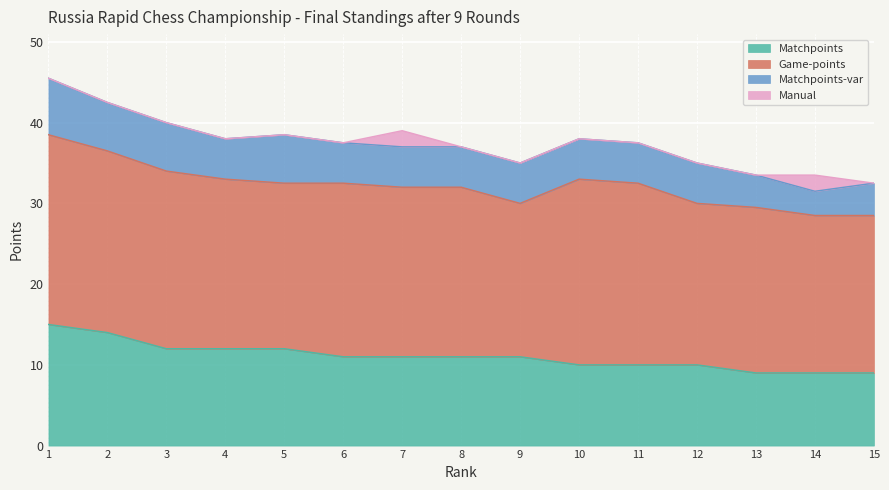

Reading left to right, transcribe all the data shown in this chart.

Matchpoints: 1=15.0	2=14.0	3=12.0	4=12.0	5=12.0	6=11.0	7=11.0	8=11.0	9=11.0	10=10.0	11=10.0	12=10.0	13=9.0	14=9.0	15=9.0
Game-points: 1=23.5	2=22.5	3=22.0	4=21.0	5=20.5	6=21.5	7=21.0	8=21.0	9=19.0	10=23.0	11=22.5	12=20.0	13=20.5	14=19.5	15=19.5
Matchpoints-var: 1=7.0	2=6.0	3=6.0	4=5.0	5=6.0	6=5.0	7=5.0	8=5.0	9=5.0	10=5.0	11=5.0	12=5.0	13=4.0	14=3.0	15=4.0
Manual: 1=0.0	2=0.0	3=0.0	4=0.0	5=0.0	6=0.0	7=2.0	8=0.0	9=0.0	10=0.0	11=0.0	12=0.0	13=0.0	14=2.0	15=0.0